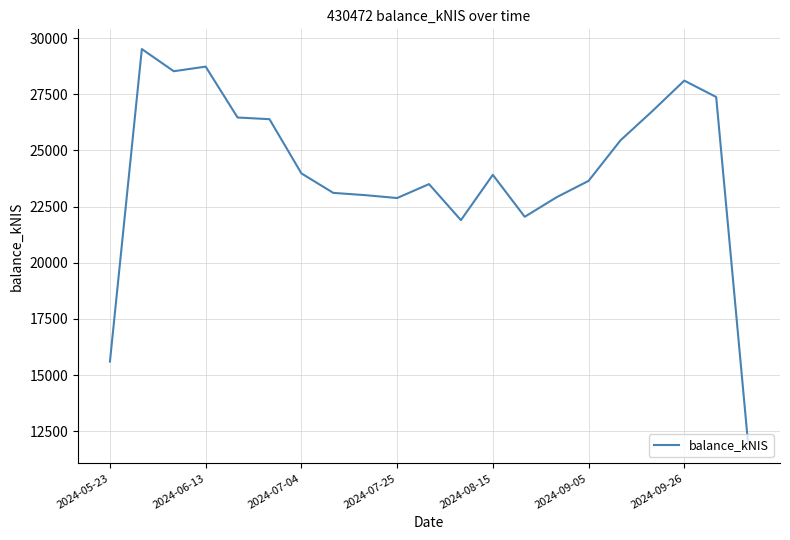

What is the maximum value shown in the chart?

29510.1